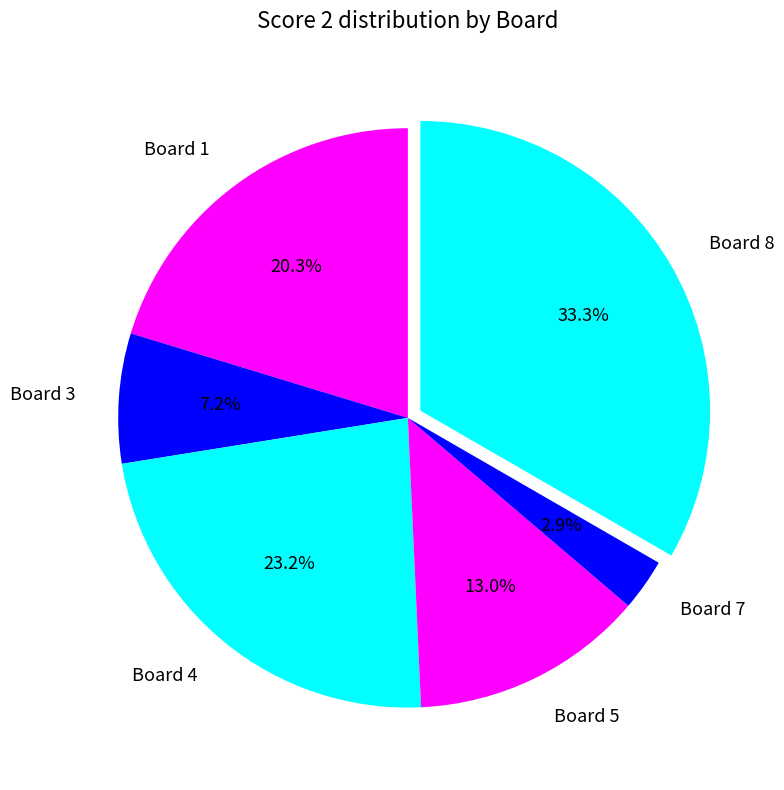

What percentage is NOT represented by Board 8?

66.7%